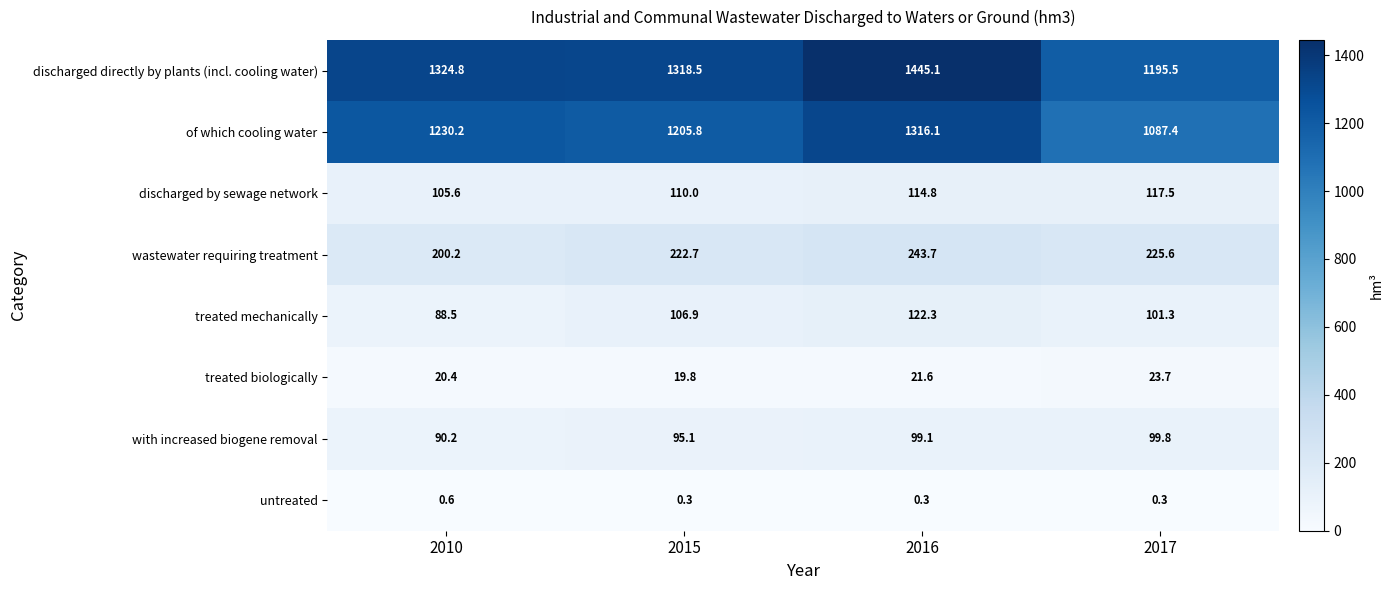

What is the sum of the discharged by sewage network values at 2010 and 2016?

220.4